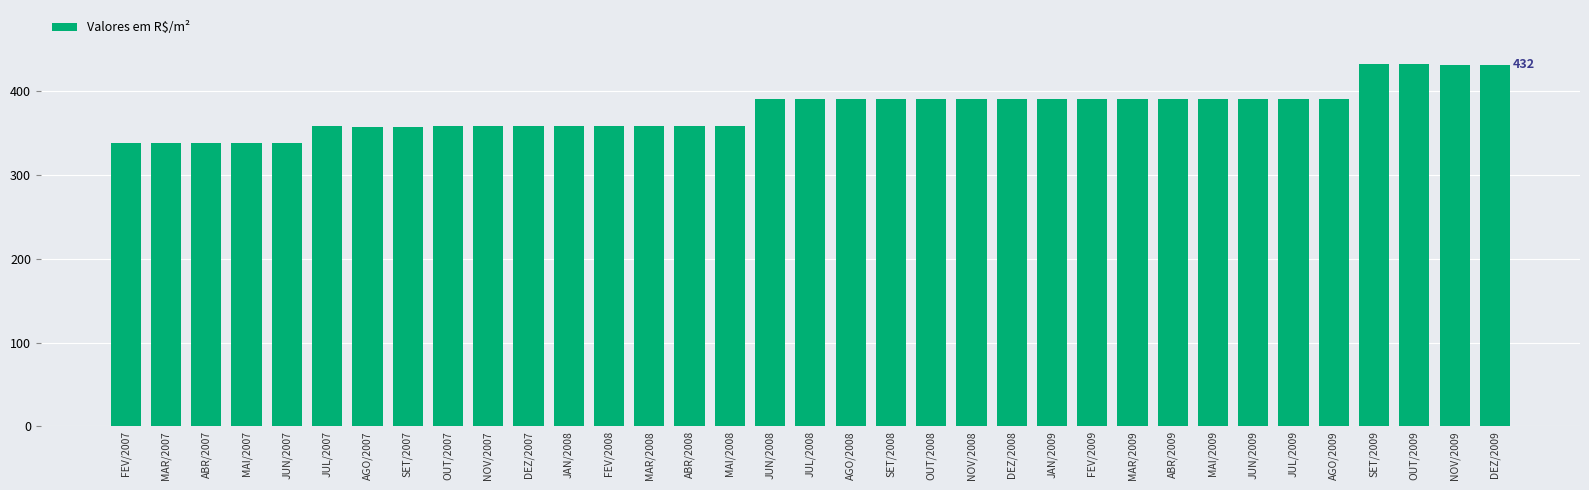

What is the label of the 32nd bar from the left?

SET/2009